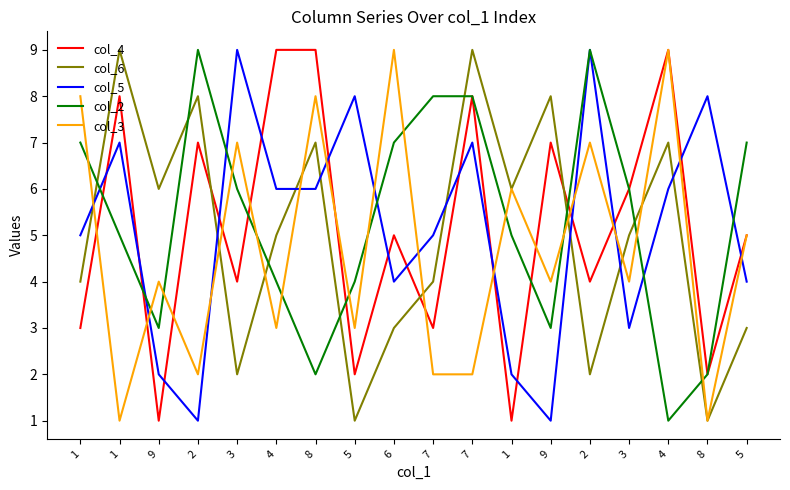

True or false: col_6 has more than 1 points higher than both neighbors.

True